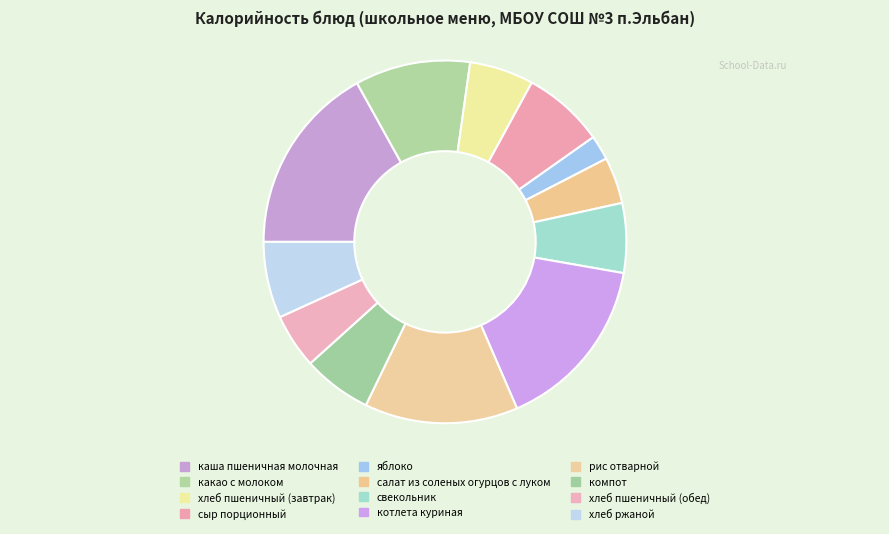

What is the smallest slice in the pie chart?

яблоко